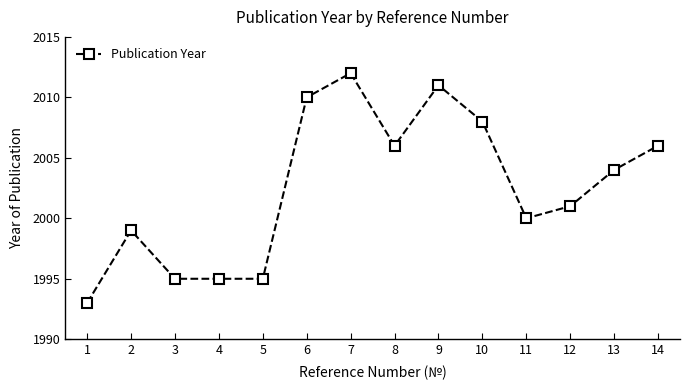

At which label does the data first exceed 2004?

6